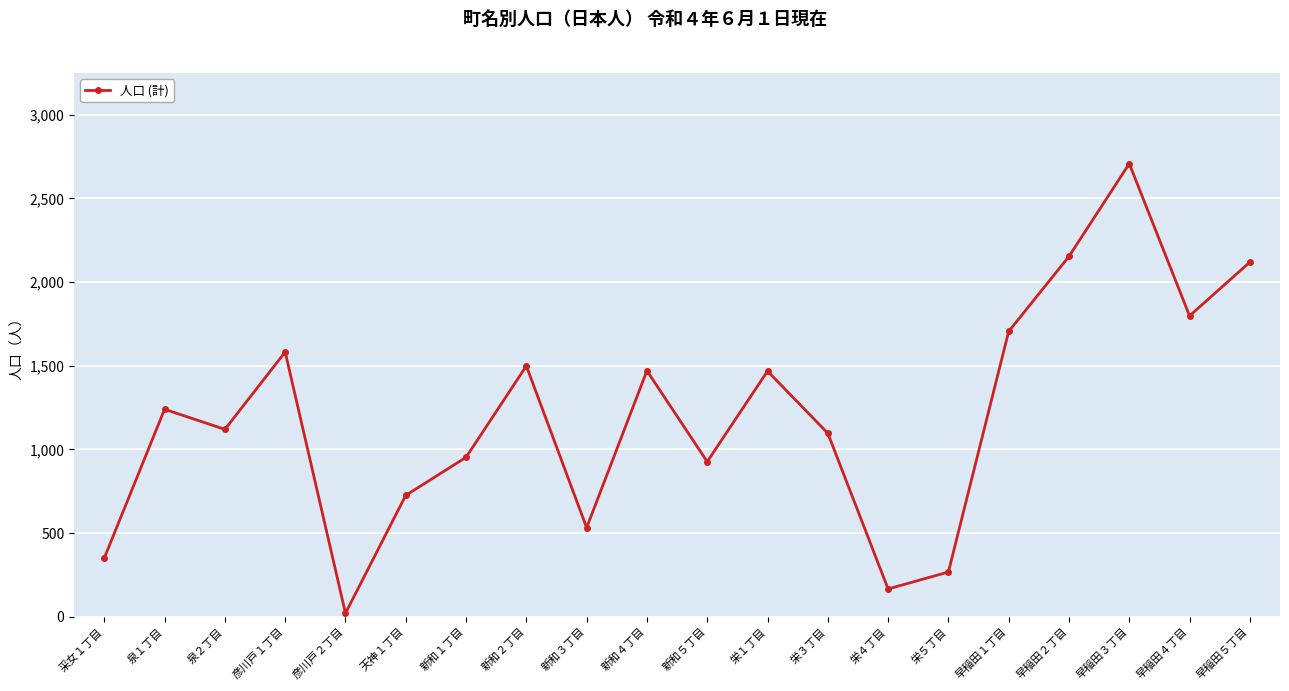

Where is the first local maximum?

泉１丁目